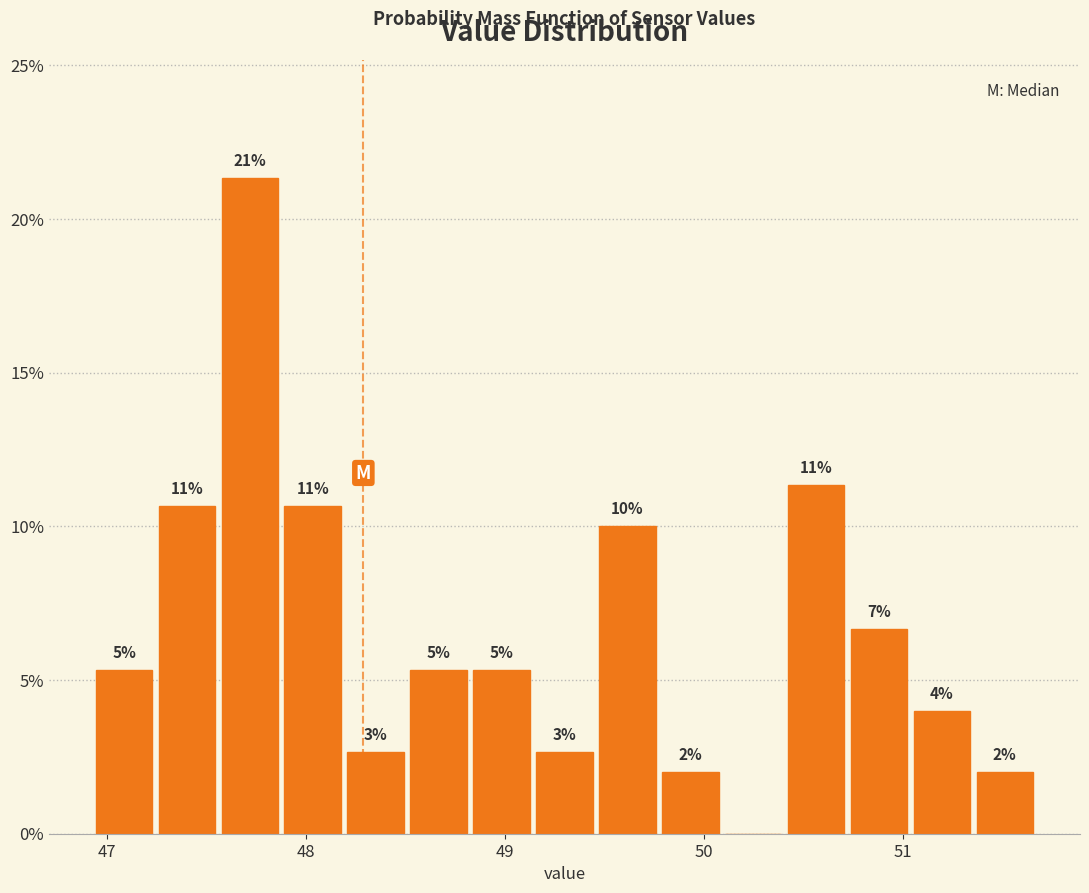

Read against the x-axis, roughly where is the centre of the tallest bar?

47.7